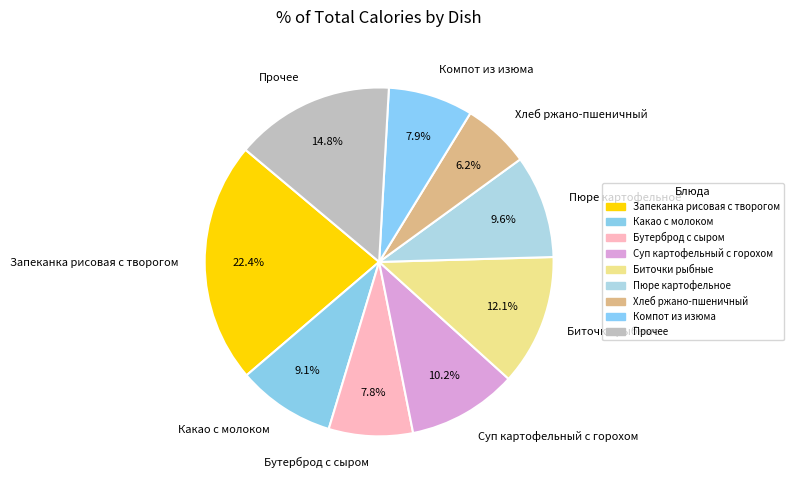

What is the ratio of the value at Запеканка рисовая с творогом to the value at Суп картофельный с горохом?

2.2